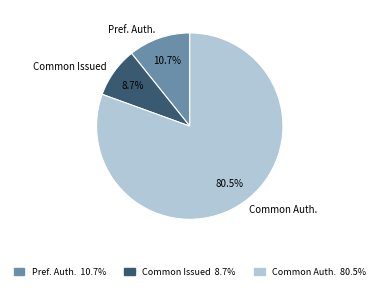

What is the largest slice in the pie chart?

Common Auth.